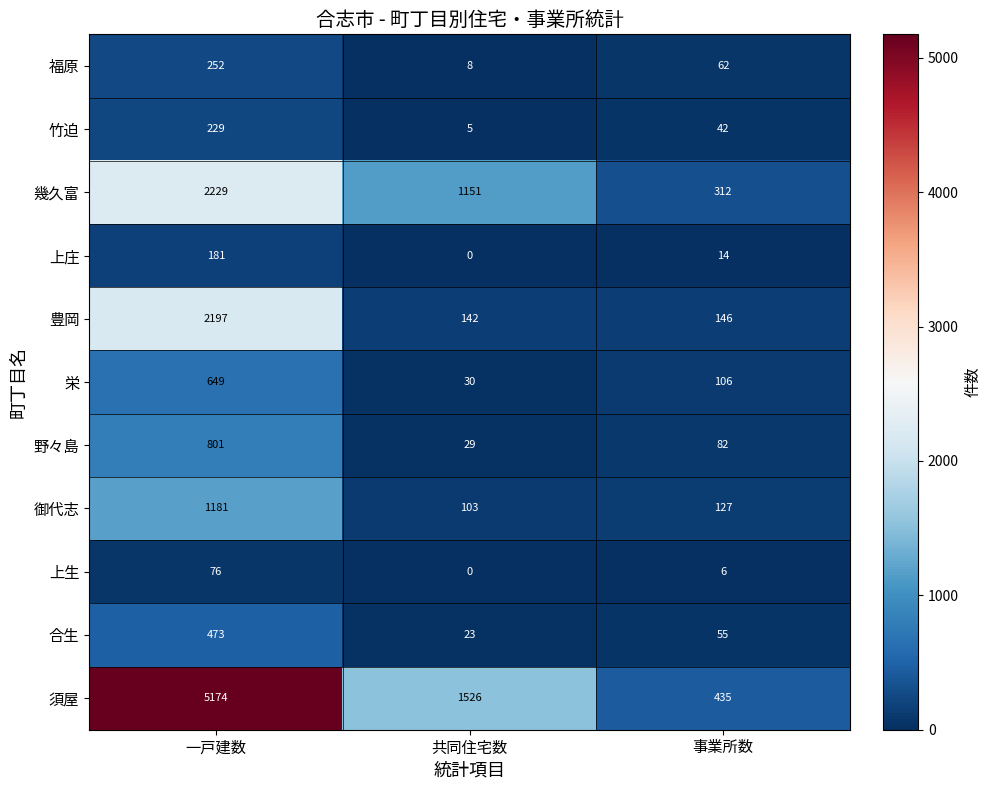

At which label is 須屋 closest to 2804?

共同住宅数